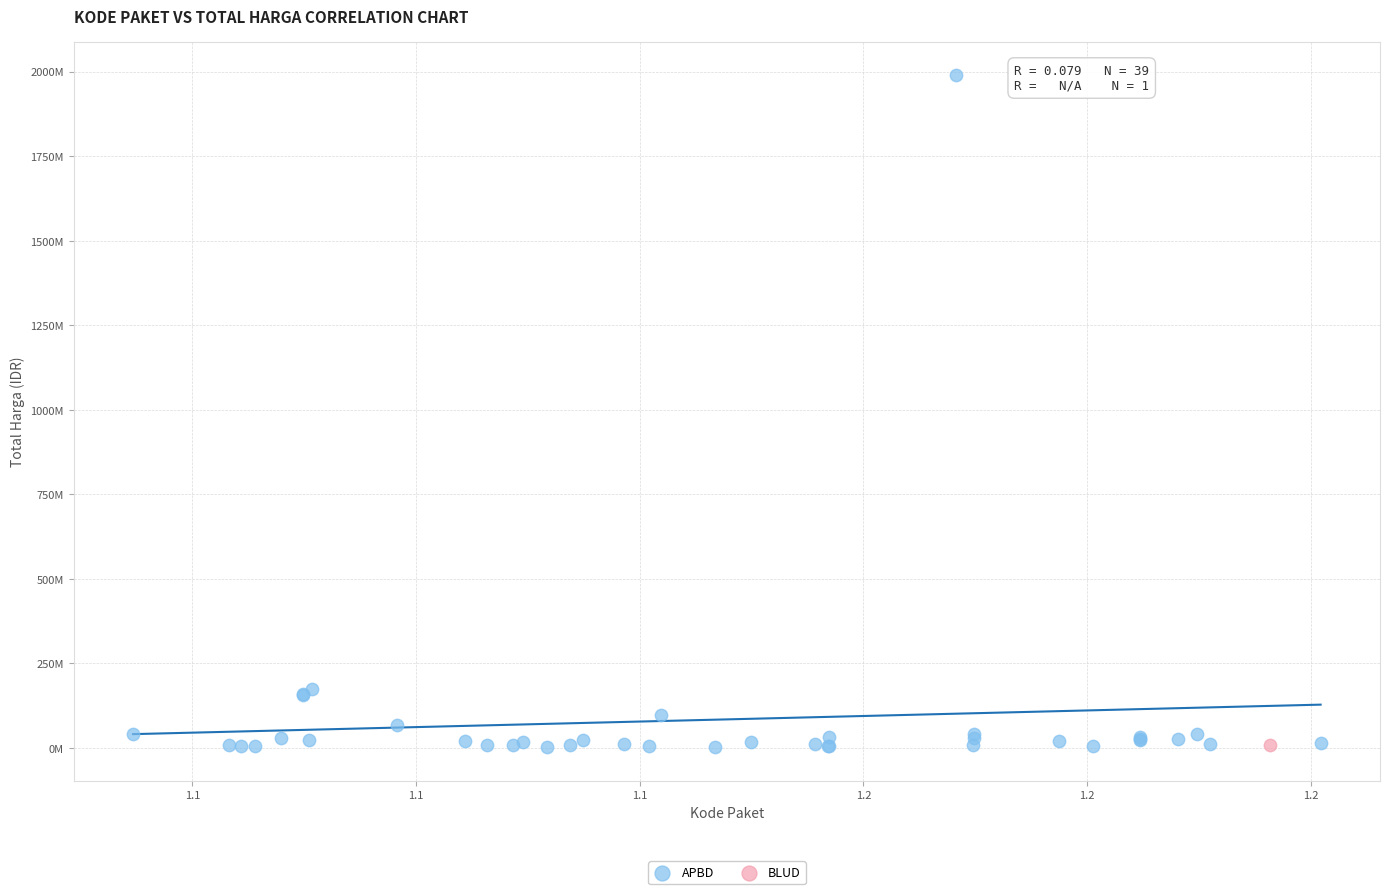

What are all the series names shown in the legend?

APBD, BLUD